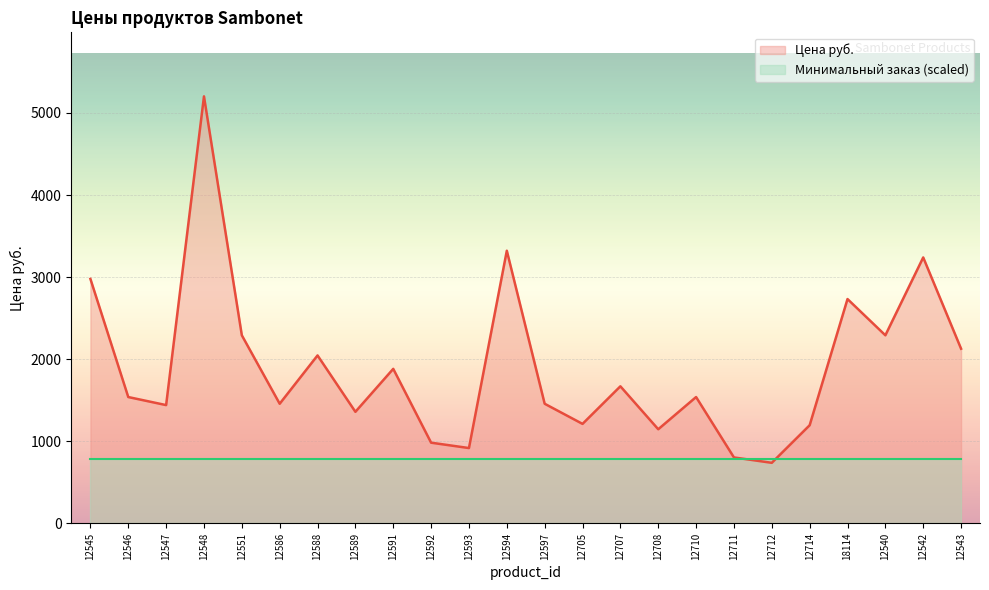

What is the change in value from 12707 to 12712?

-932.4